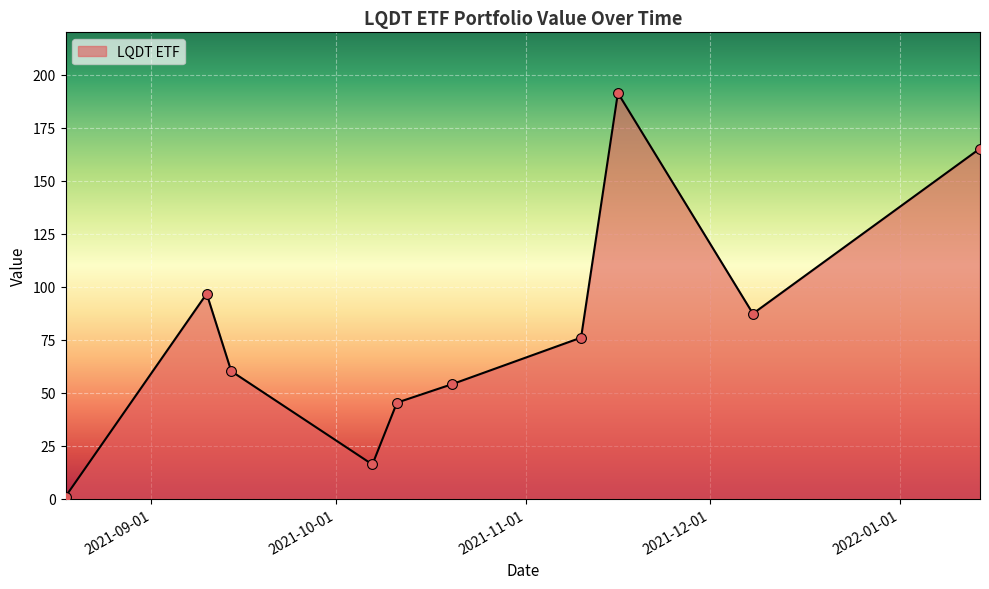

What is the maximum value shown in the chart?

191.4